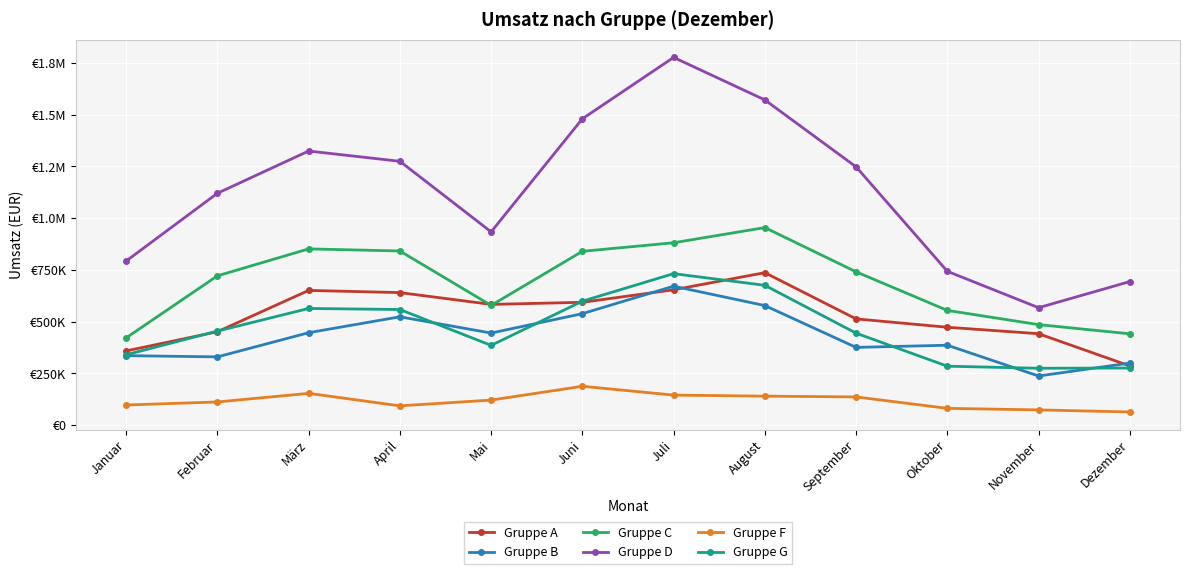

At which label does Gruppe G first exceed 454672?

März